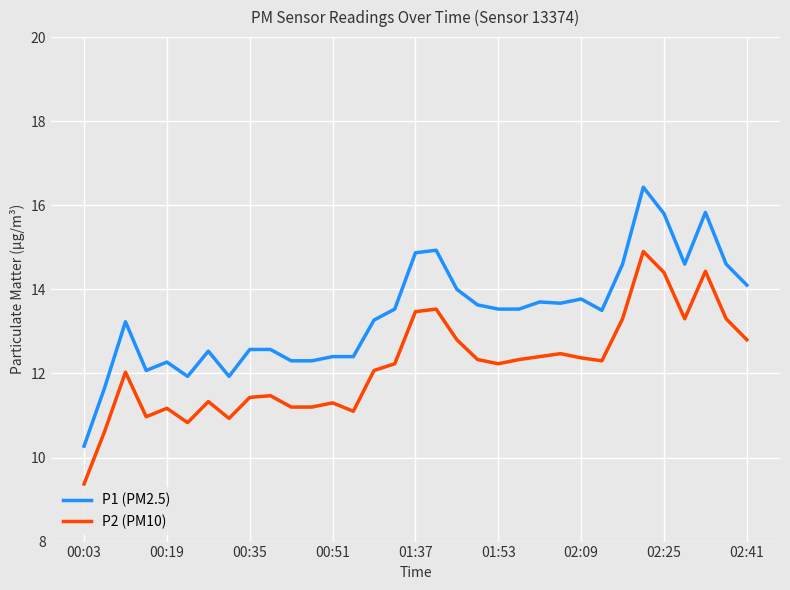

Which series has the widest spread of values?

P1 (PM2.5)